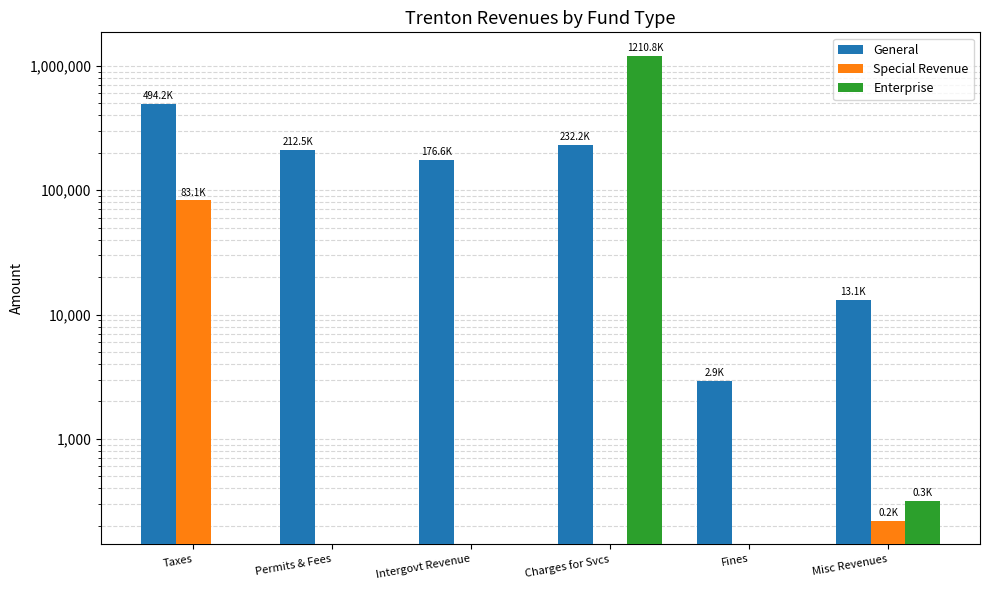

What is the label of the 3rd bar from the right?

Charges for Svcs